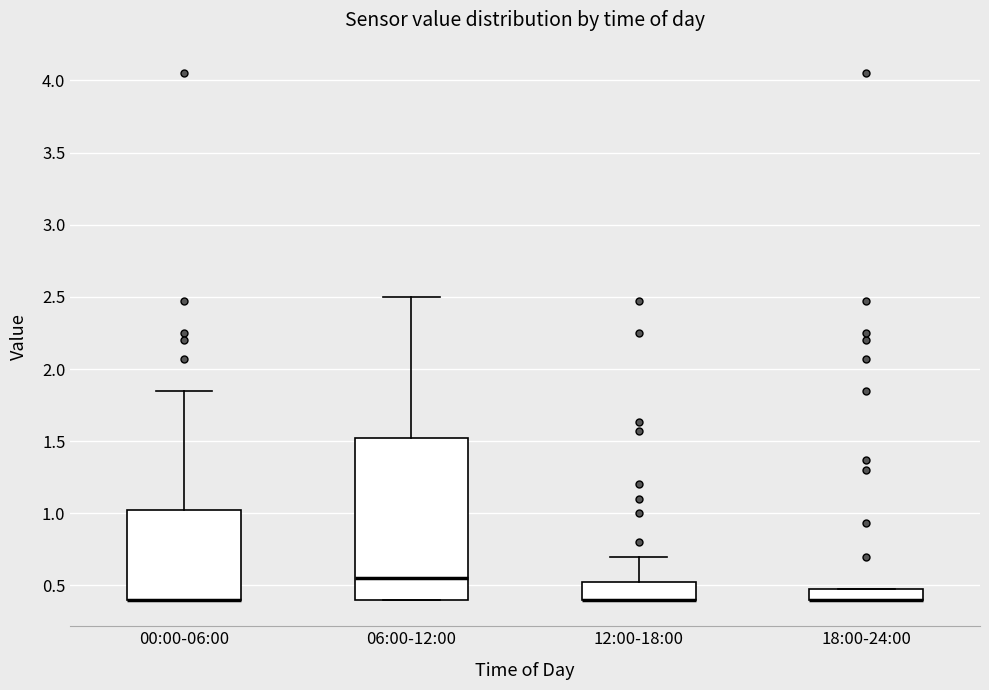

Where is the upper edge of the box for 06:00-12:00 on the y-axis? The values are not printed on the chart, so give them approximately, as read against the axis.

1.55